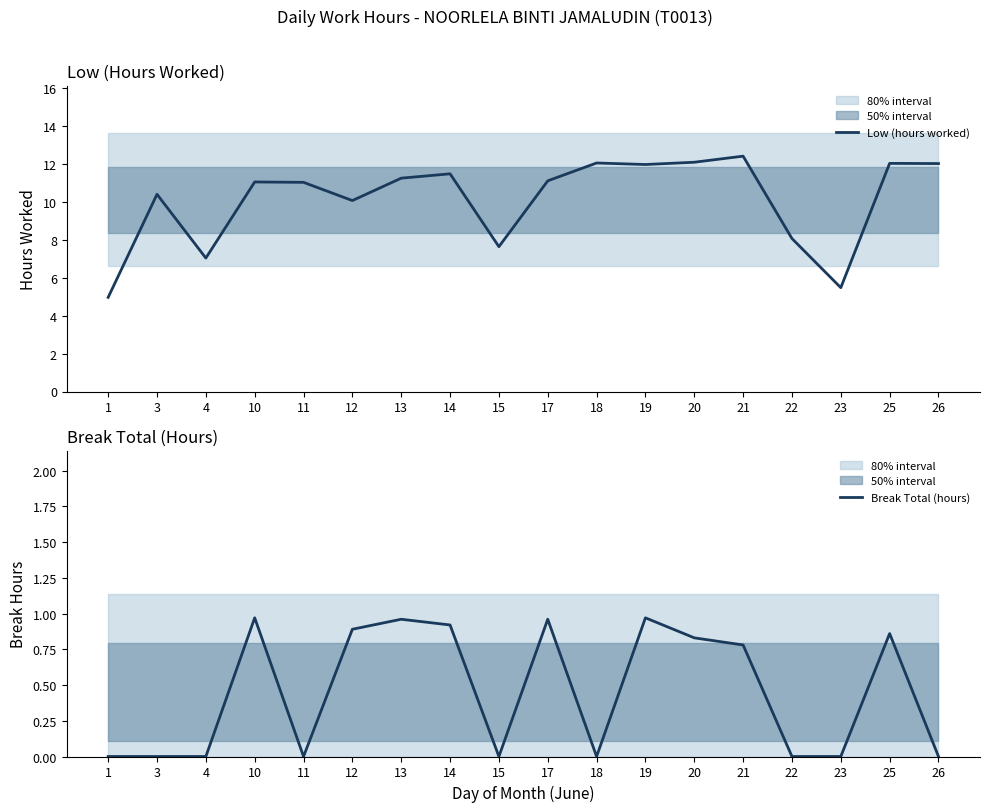

Which series changed the most between 17 and 18?

Break Total (hours)